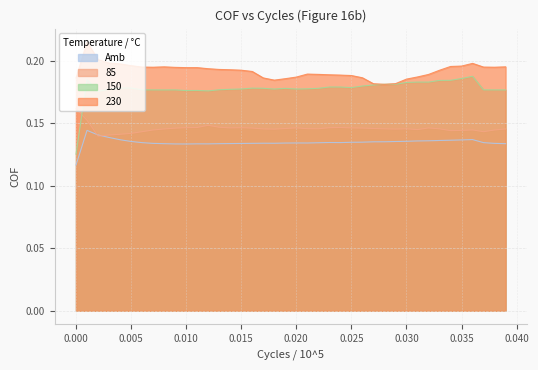

Does the chart have visible grid lines?

Yes